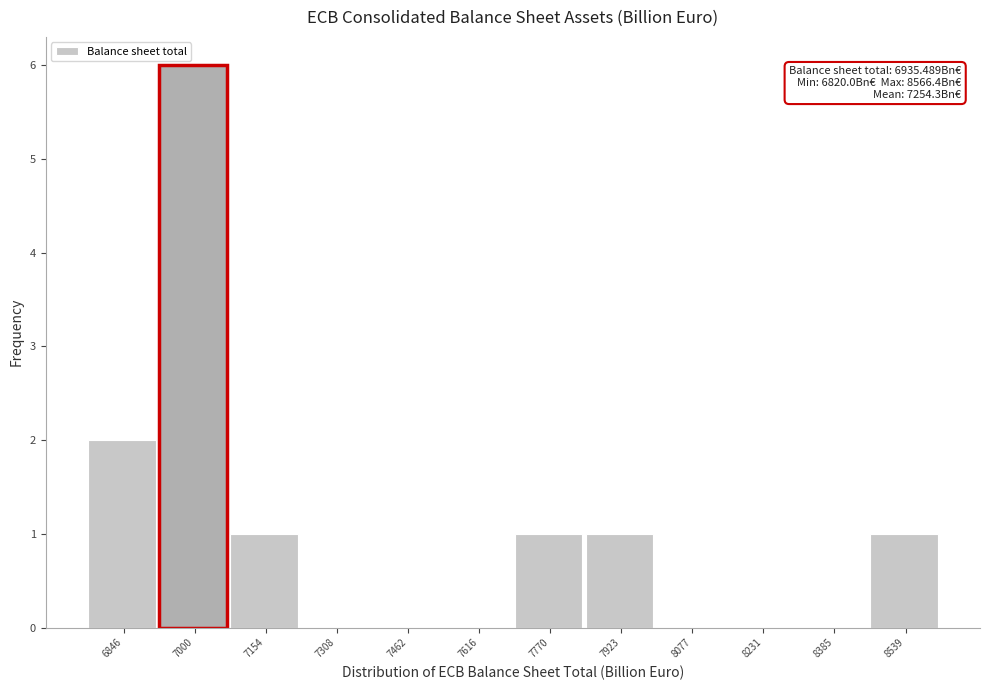

Over which range of the x-axis is the bar tallest?

6920 to 7080